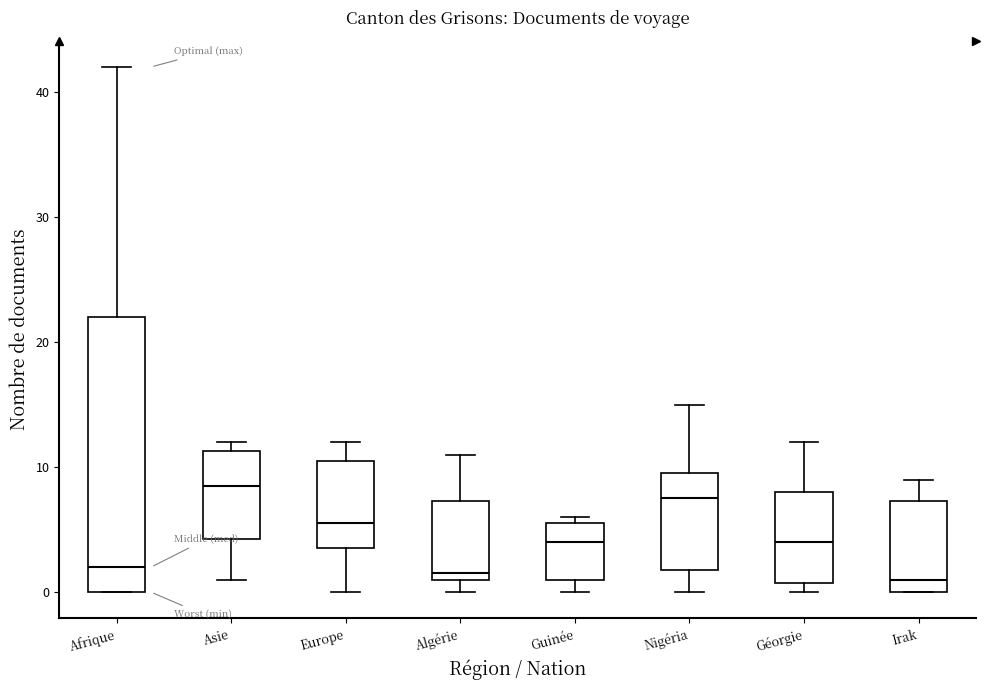

Reading left to right, transcribe this box plot: for each box, give where its median line is, the range the box spans, and where its two whiskers end, as read against the y-axis. The values are not printed on the chart, so give them approximately, as read against the axis.

Afrique: median 2, box 0 to 22, whiskers 0 to 42
Asie: median 9, box 4 to 11, whiskers 1 to 12
Europe: median 6, box 4 to 11, whiskers 0 to 12
Algérie: median 2, box 1 to 7, whiskers 0 to 11
Guinée: median 4, box 1 to 6, whiskers 0 to 6 (just above the box's upper edge)
Nigéria: median 8, box 2 to 10, whiskers 0 to 15
Géorgie: median 4, box 1 to 8, whiskers 0 to 12
Irak: median 1, box 0 to 7, whiskers 0 to 9